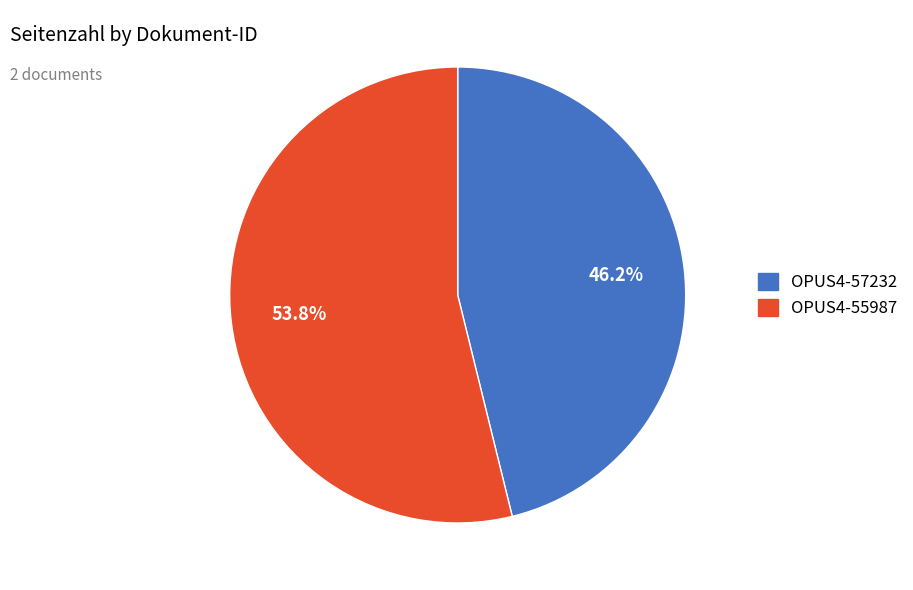

True or false: OPUS4-57232 accounts for 46% of the total.

True